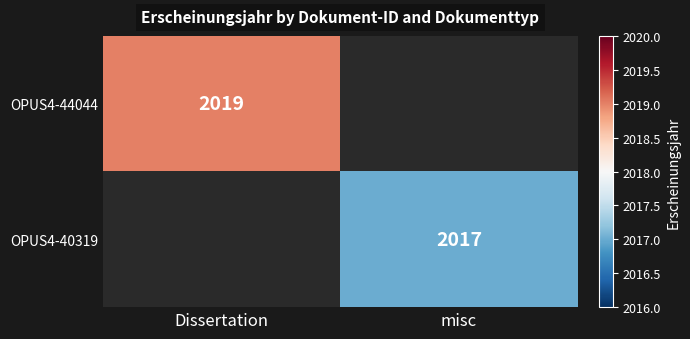

The value of OPUS4-40319 at misc is 2017. True or false?

True